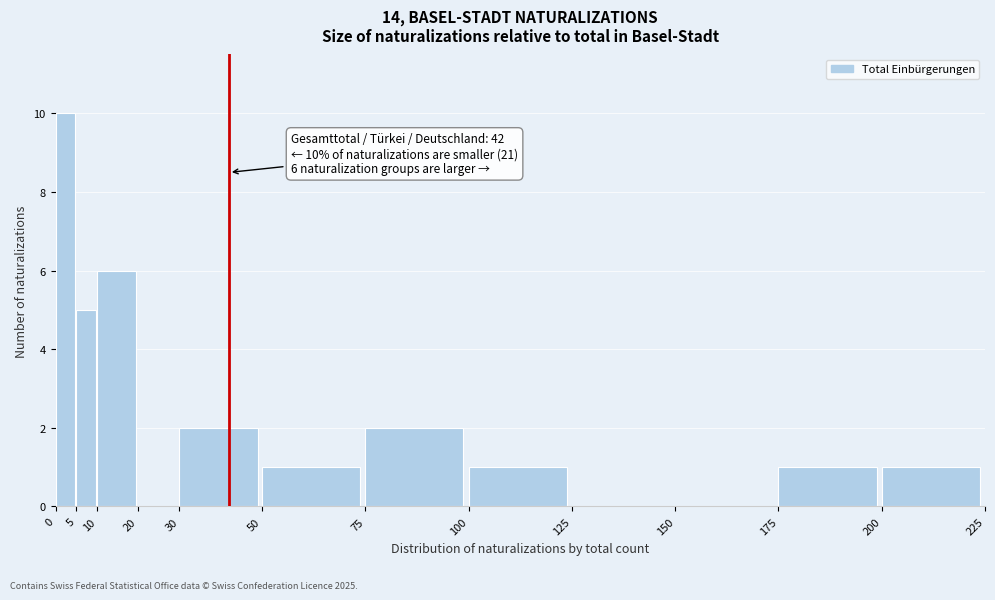

Which range on the x-axis has the tallest bar?

0 to 5